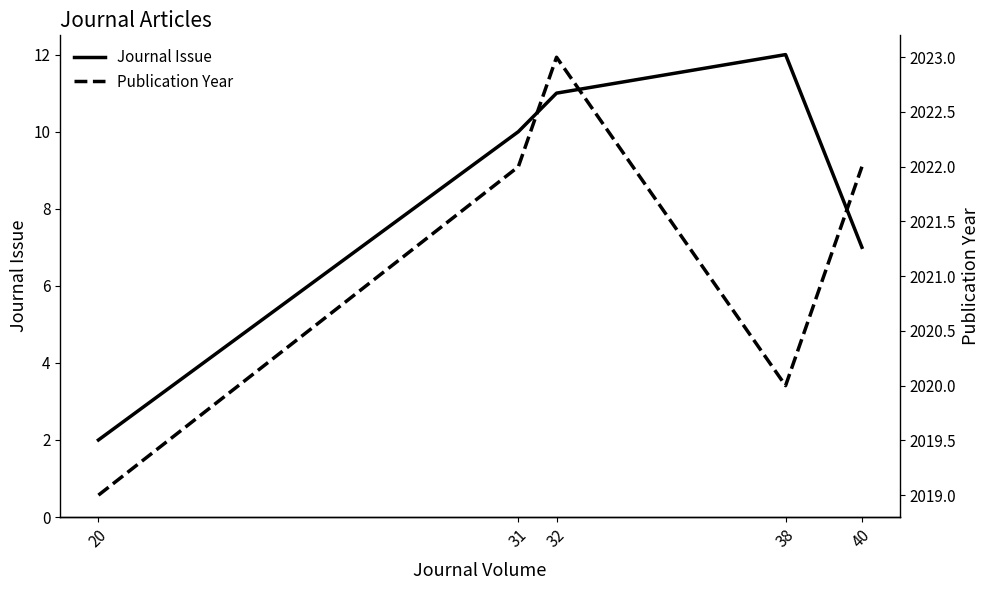

At how many categories does at least one series exceed 459?

5